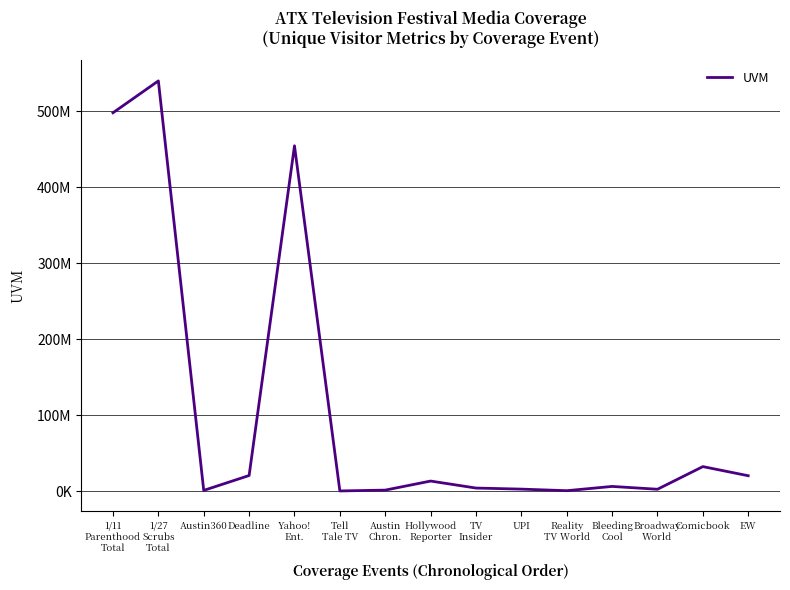

Is this an area chart (filled region under the line)?

No